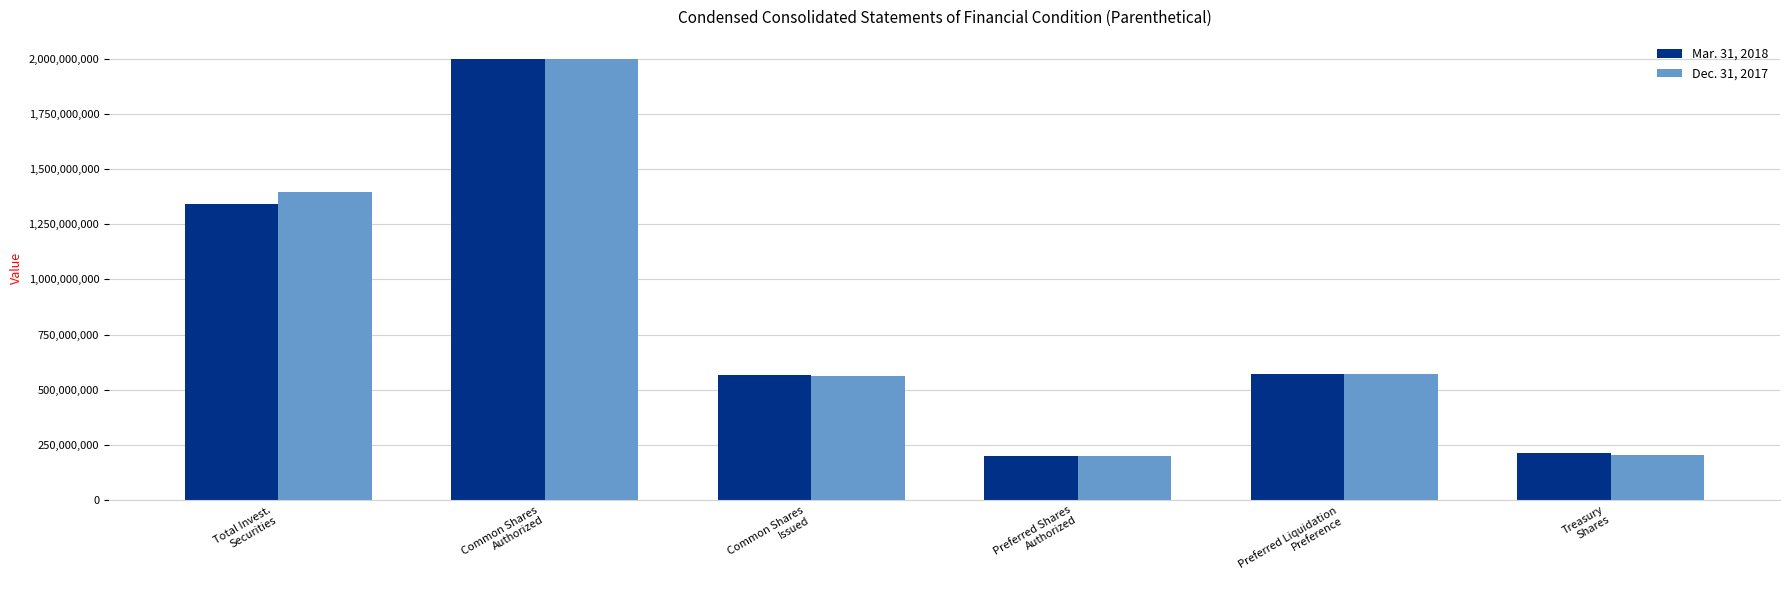

At which label is Dec. 31, 2017 closest to 1100000000?

Total Invest.
Securities